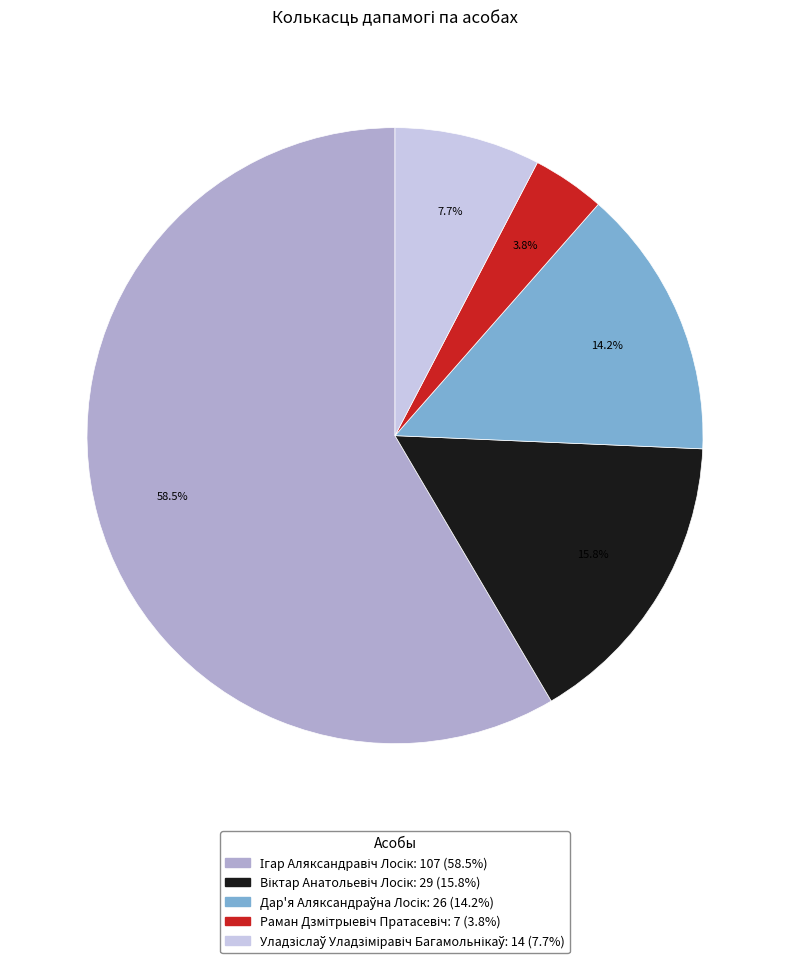

Does any single category account for the majority?

Yes